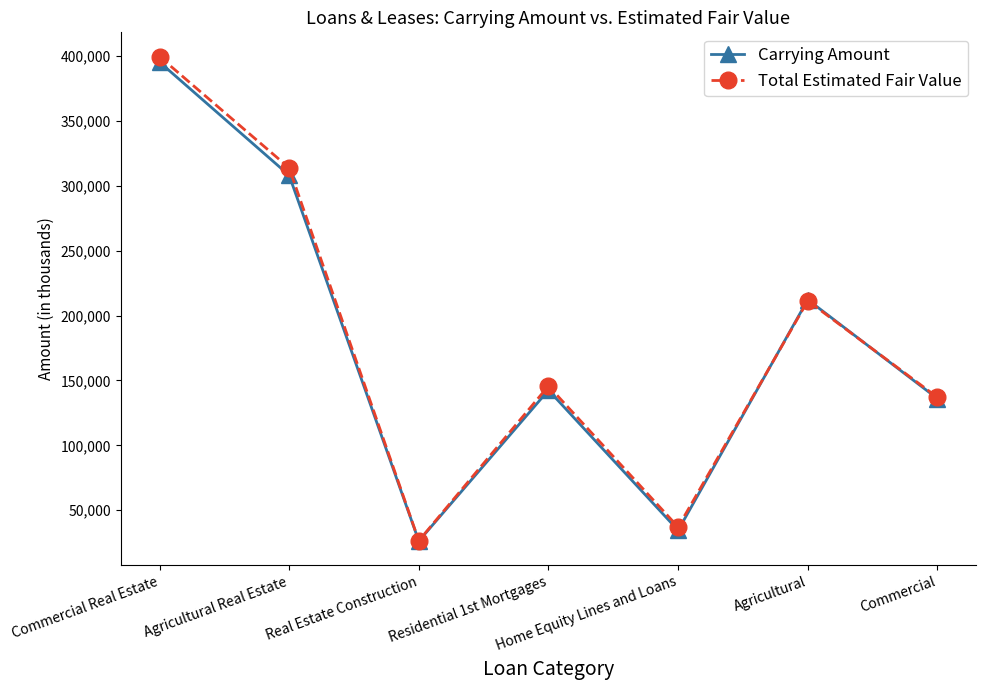

What is the minimum value for Carrying Amount?

26161